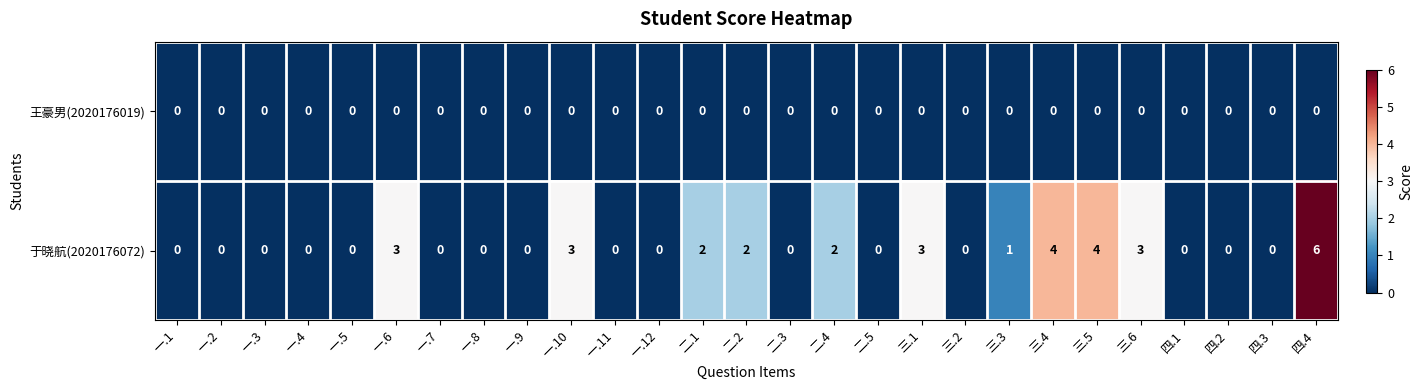

Which series has the widest spread of values?

于晓航(2020176072)